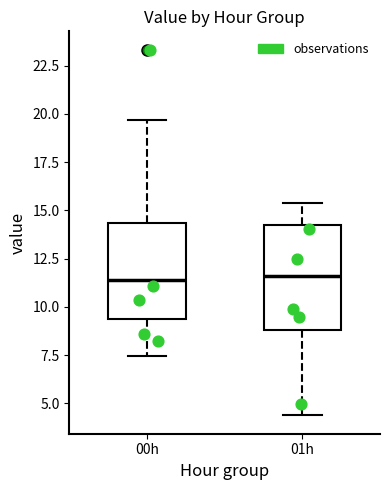

Reading left to right, transcribe this box plot: for each box, give where its median line is, the range the box spans, and where its two whiskers end, as read against the y-axis. The values are not printed on the chart, so give them approximately, as read against the axis.

00h: median 11.5, box 9.5 to 14.5, whiskers 7.5 to 19.5
01h: median 11.5, box 9.0 to 14.5, whiskers 4.5 to 15.5